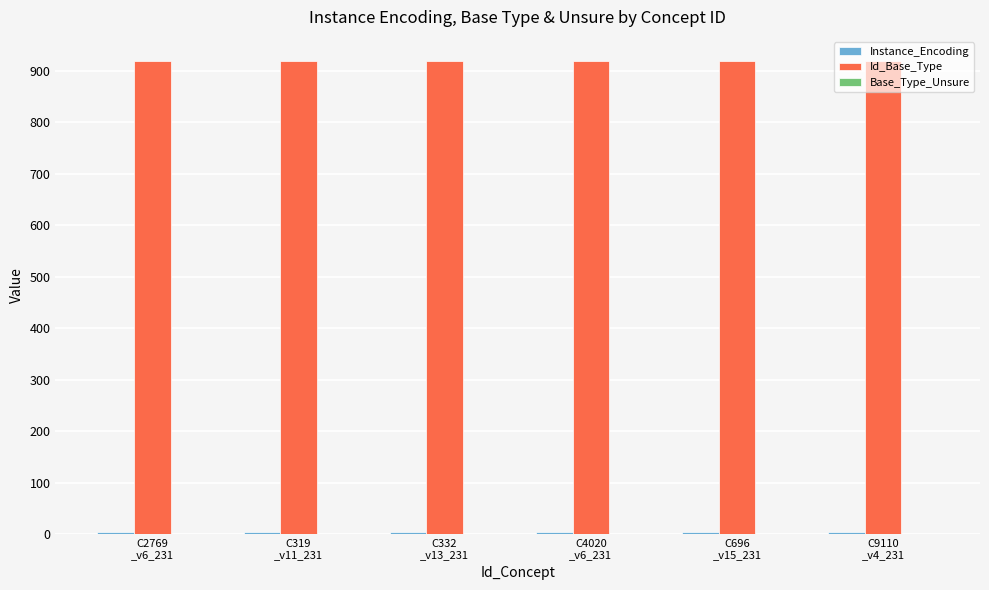

How many bars are there in each group?

2